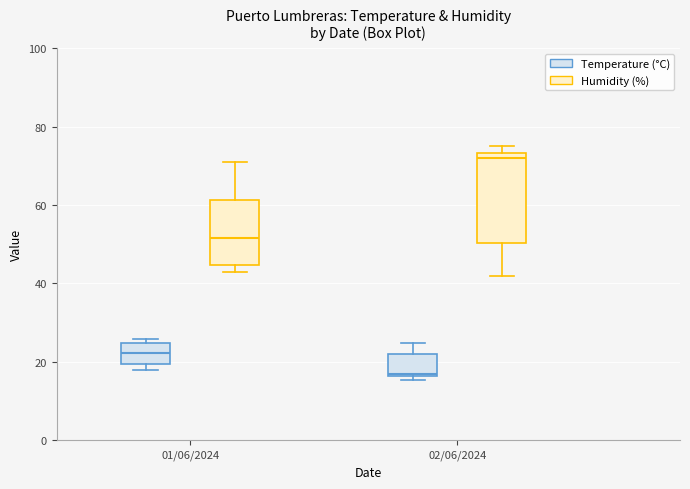

Reading left to right, transcribe this box plot: for each box, give where its median line is, the range the box spans, and where its two whiskers end, as read against the y-axis. The values are not printed on the chart, so give them approximately, as read against the axis.

01/06/2024 (Temperature (°C)): median 22, box 20 to 24, whiskers 18 to 26
01/06/2024 (Humidity (%)): median 52, box 44 to 62, whiskers 44 (just below the box's lower edge) to 72
02/06/2024 (Temperature (°C)): median 18, box 16 to 22, whiskers 16 (just below the box's lower edge) to 24
02/06/2024 (Humidity (%)): median 72, box 50 to 74, whiskers 42 to 76